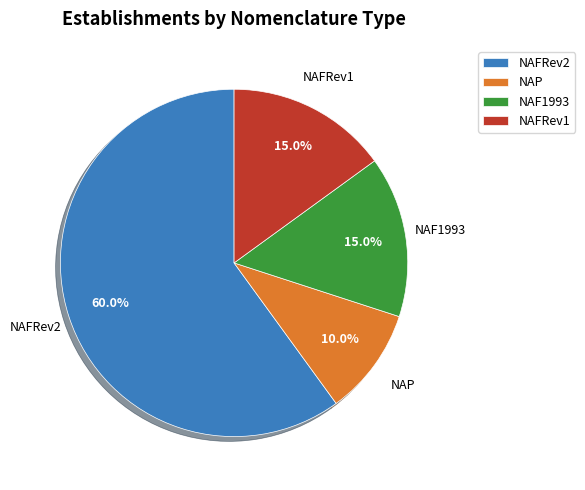

What portion of the pie excludes NAP?

90.0%